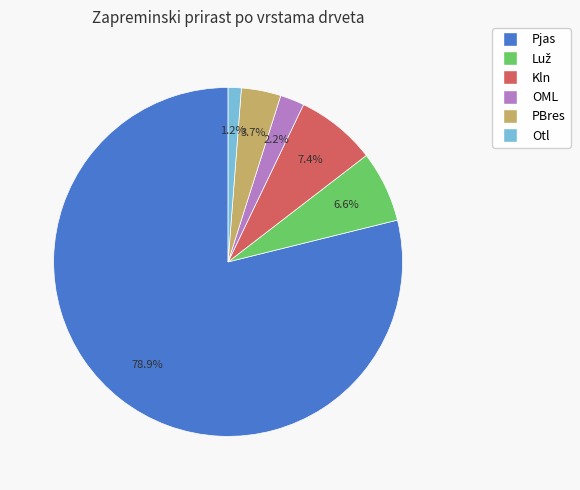

Which slice represents more than half of the pie?

Pjas